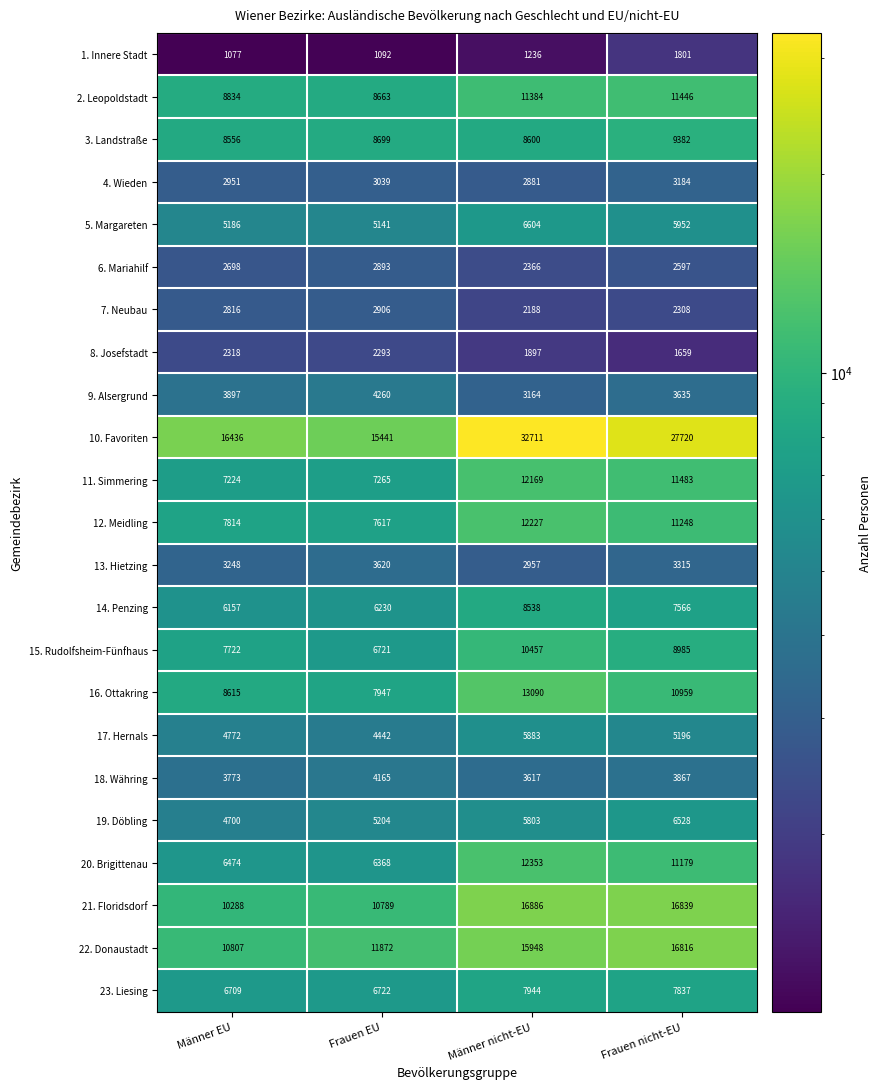

Rank the series at Frauen nicht-EU from lowest to highest value.

8. Josefstadt, 1. Innere Stadt, 7. Neubau, 6. Mariahilf, 4. Wieden, 13. Hietzing, 9. Alsergrund, 18. Währing, 17. Hernals, 5. Margareten, 19. Döbling, 14. Penzing, 23. Liesing, 15. Rudolfsheim-Fünfhaus, 3. Landstraße, 16. Ottakring, 20. Brigittenau, 12. Meidling, 2. Leopoldstadt, 11. Simmering, 22. Donaustadt, 21. Floridsdorf, 10. Favoriten